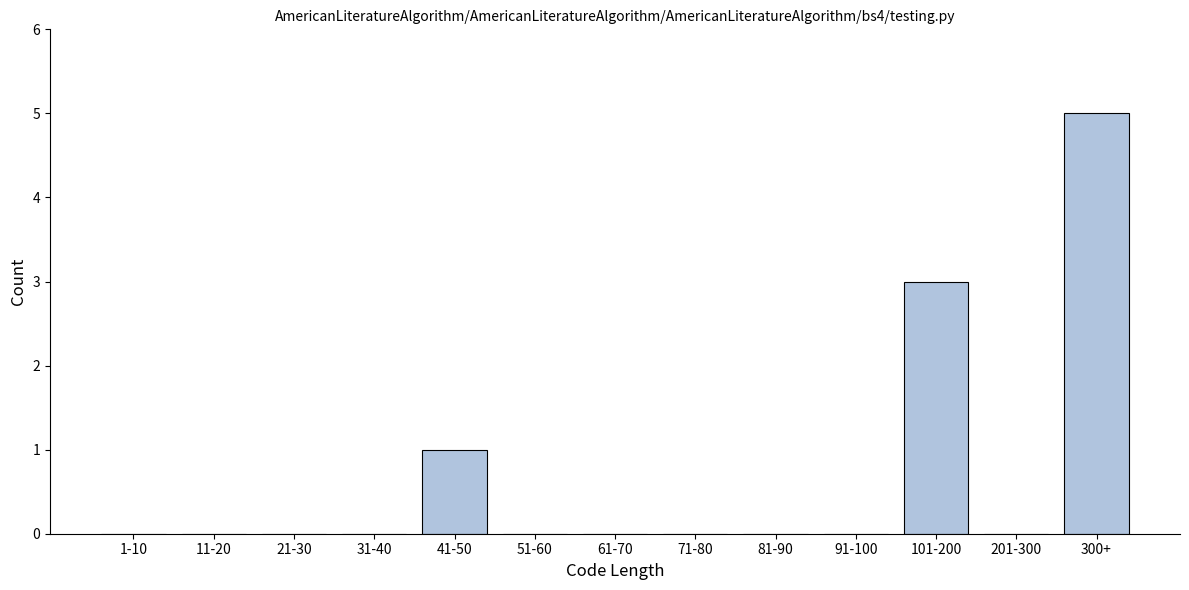

Reading left to right, extract all data points from this chart.

1-10=0	11-20=0	21-30=0	31-40=0	41-50=1	51-60=0	61-70=0	71-80=0	81-90=0	91-100=0	101-200=3	201-300=0	300+=5